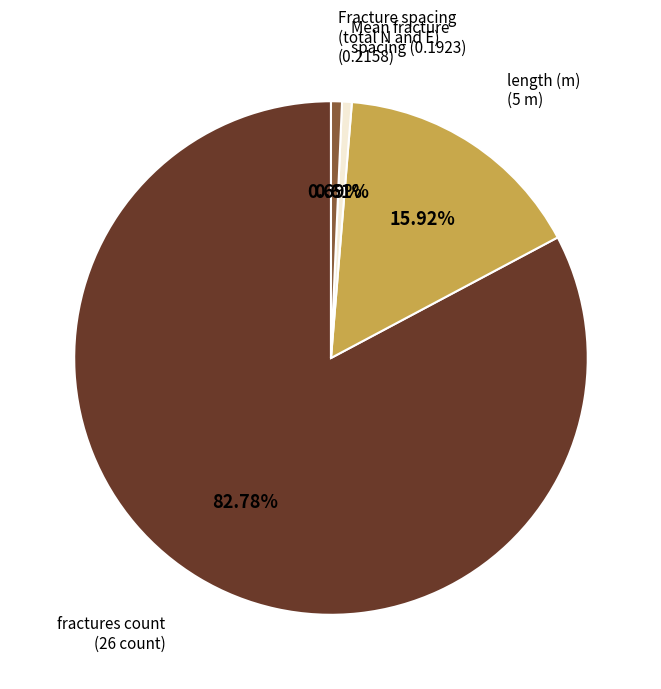

Is there any slice that represents more than half of the pie?

Yes